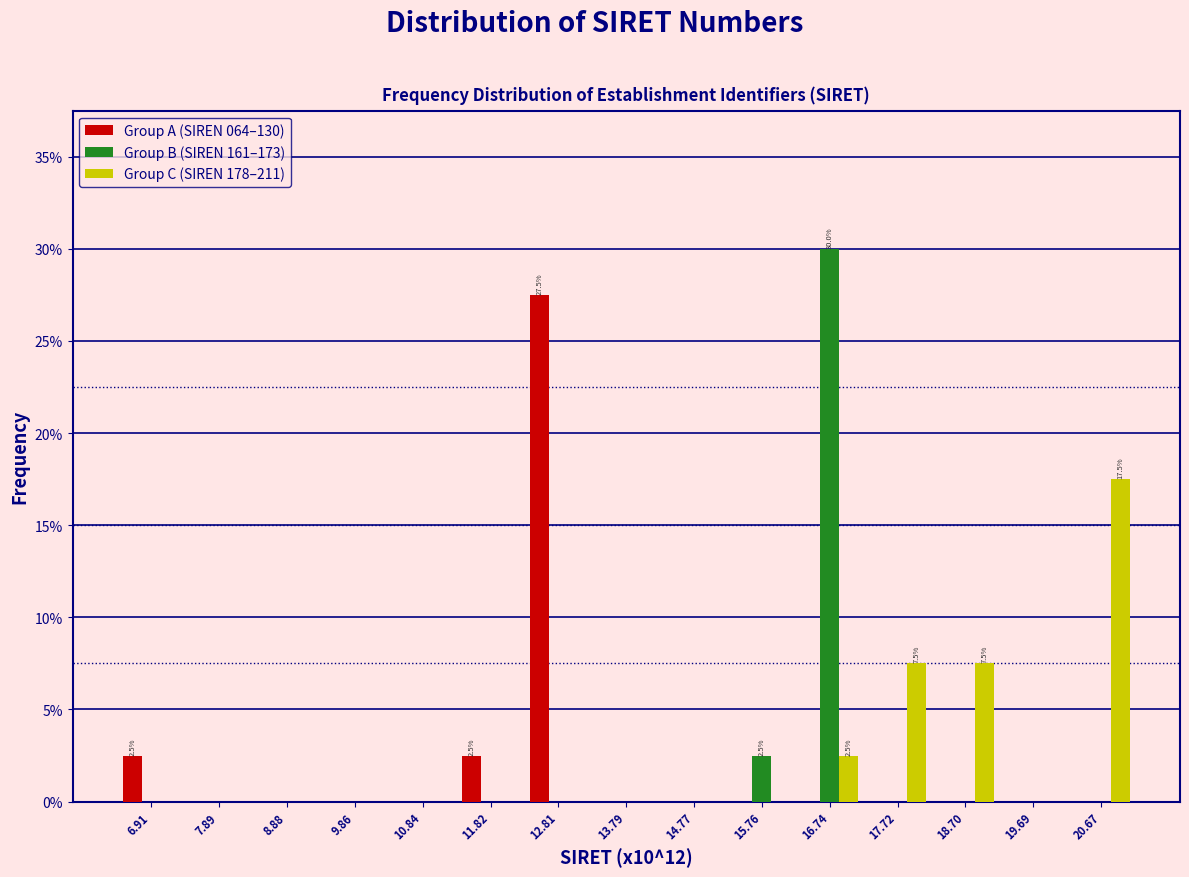

At which label is Group B (SIREN 161–173) closest to 15?

15.76